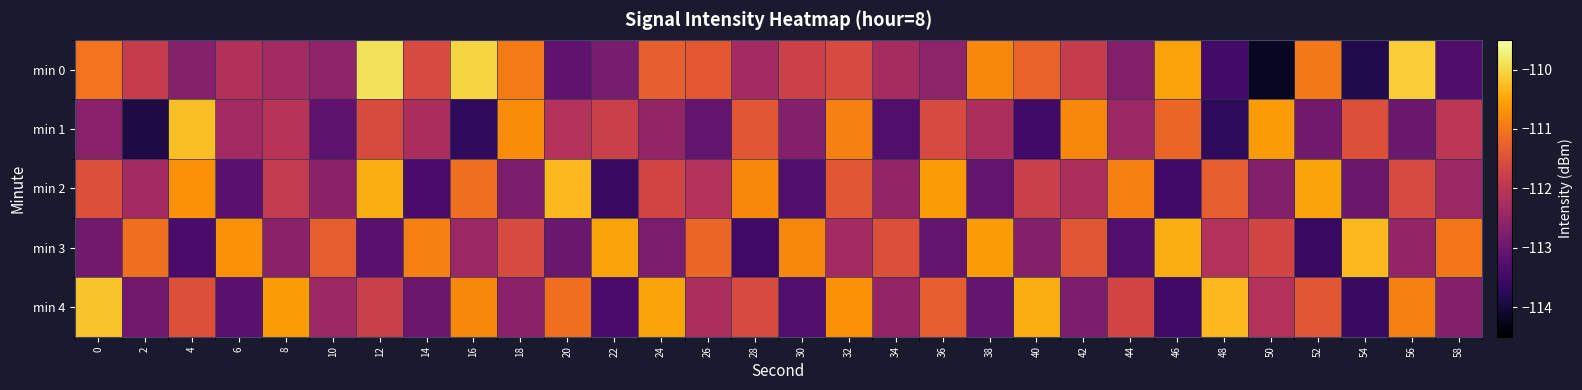

Reading right to left, list all the values displayed in this chart.

min 0: 58=-113.3	56=-110.1	54=-113.9	52=-111.0	50=-114.2	48=-113.5	46=-110.5	44=-112.7	42=-111.9	40=-111.2	38=-110.8	36=-112.6	34=-112.3	32=-111.6	30=-111.8	28=-112.3	26=-111.4	24=-111.3	22=-112.8	20=-113.1	18=-111.0	16=-110.0	14=-111.6	12=-109.9	10=-112.5	8=-112.3	6=-112.1	4=-112.7	2=-111.9	0=-111.0
min 1: 58=-112.0	56=-113.0	54=-111.5	52=-112.9	50=-110.6	48=-113.7	46=-111.2	44=-112.4	42=-110.8	40=-113.5	38=-112.2	36=-111.6	34=-113.3	32=-110.9	30=-112.7	28=-111.4	26=-113.1	24=-112.5	22=-111.8	20=-112.1	18=-110.8	16=-113.7	14=-112.2	12=-111.6	10=-113.2	8=-112.1	6=-112.3	4=-110.2	2=-113.9	0=-112.6
min 2: 58=-112.4	56=-111.6	54=-113.0	52=-110.5	50=-112.7	48=-111.3	46=-113.5	44=-110.9	42=-112.2	40=-111.8	38=-113.1	36=-110.6	34=-112.5	32=-111.4	30=-113.3	28=-110.8	26=-112.1	24=-111.7	22=-113.6	20=-110.3	18=-112.8	16=-111.1	14=-113.4	12=-110.4	10=-112.6	8=-111.9	6=-113.2	4=-110.7	2=-112.3	0=-111.5
min 3: 58=-111.0	56=-112.5	54=-110.3	52=-113.6	50=-111.7	48=-112.1	46=-110.4	44=-113.3	42=-111.4	40=-112.7	38=-110.6	36=-113.1	34=-111.5	32=-112.3	30=-110.8	28=-113.5	26=-111.2	24=-112.8	22=-110.5	20=-113.0	18=-111.6	16=-112.4	14=-110.9	12=-113.2	10=-111.3	8=-112.6	6=-110.7	4=-113.4	2=-111.1	0=-112.9
min 4: 58=-112.7	56=-110.9	54=-113.6	52=-111.4	50=-112.1	48=-110.3	46=-113.5	44=-111.7	42=-112.8	40=-110.4	38=-113.1	36=-111.3	34=-112.5	32=-110.7	30=-113.3	28=-111.6	26=-112.2	24=-110.5	22=-113.4	20=-111.1	18=-112.6	16=-110.8	14=-113.0	12=-111.8	10=-112.4	8=-110.6	6=-113.2	4=-111.5	2=-112.9	0=-110.2